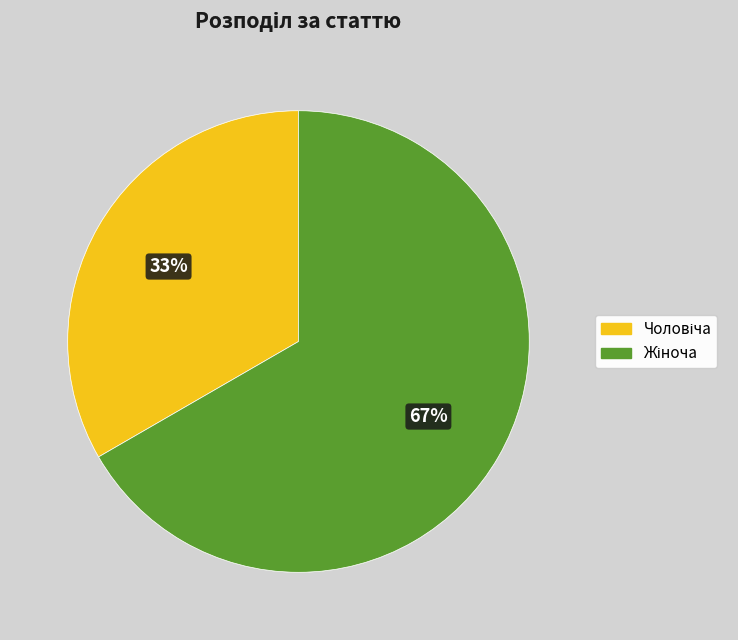

Does any single category account for the majority?

Yes